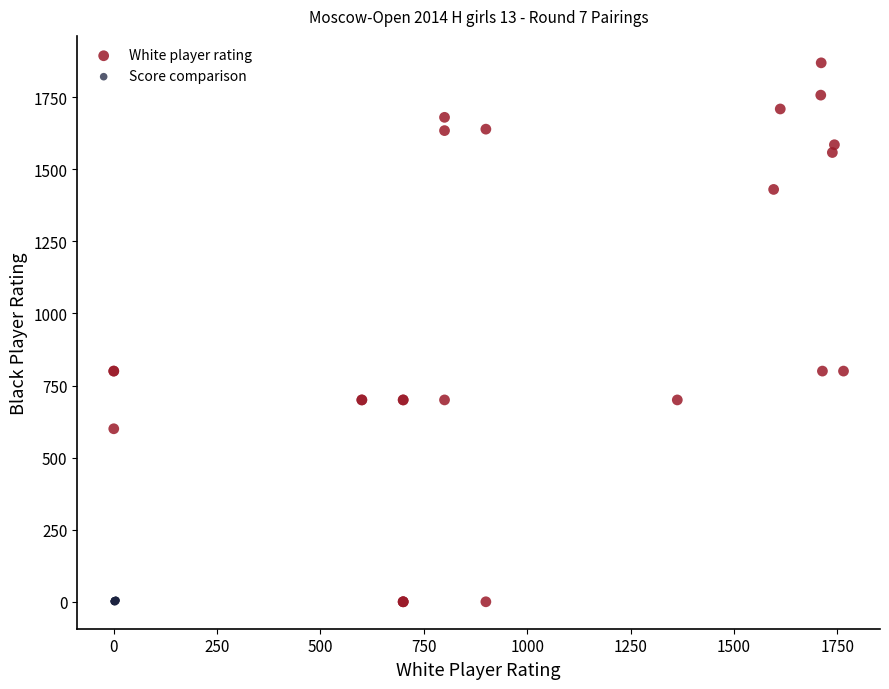

What are all the series names shown in the legend?

White player rating, Score comparison